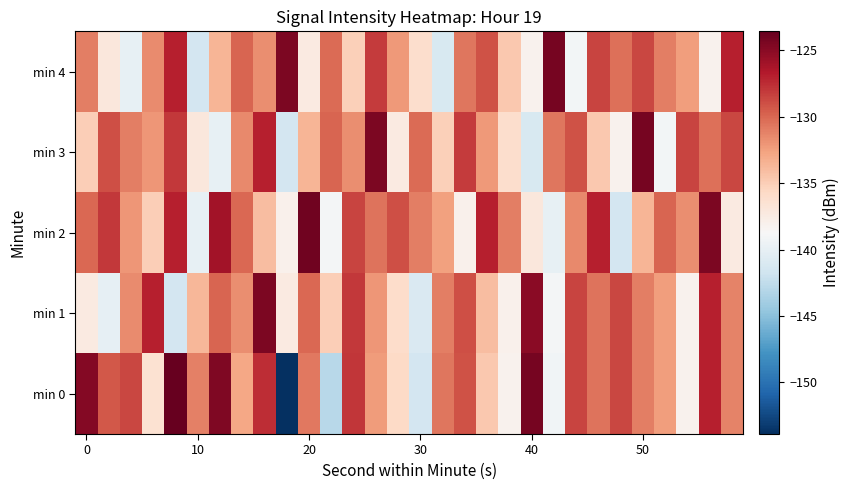

Which series has the largest range (max minus min)?

min 0